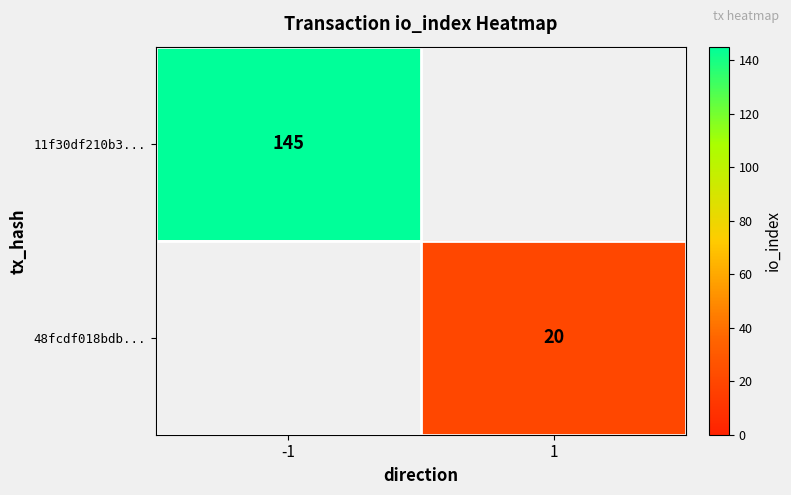

Is the value of 48fcdf018bdb... at 1 greater than the value of 11f30df210b3... at -1?

No